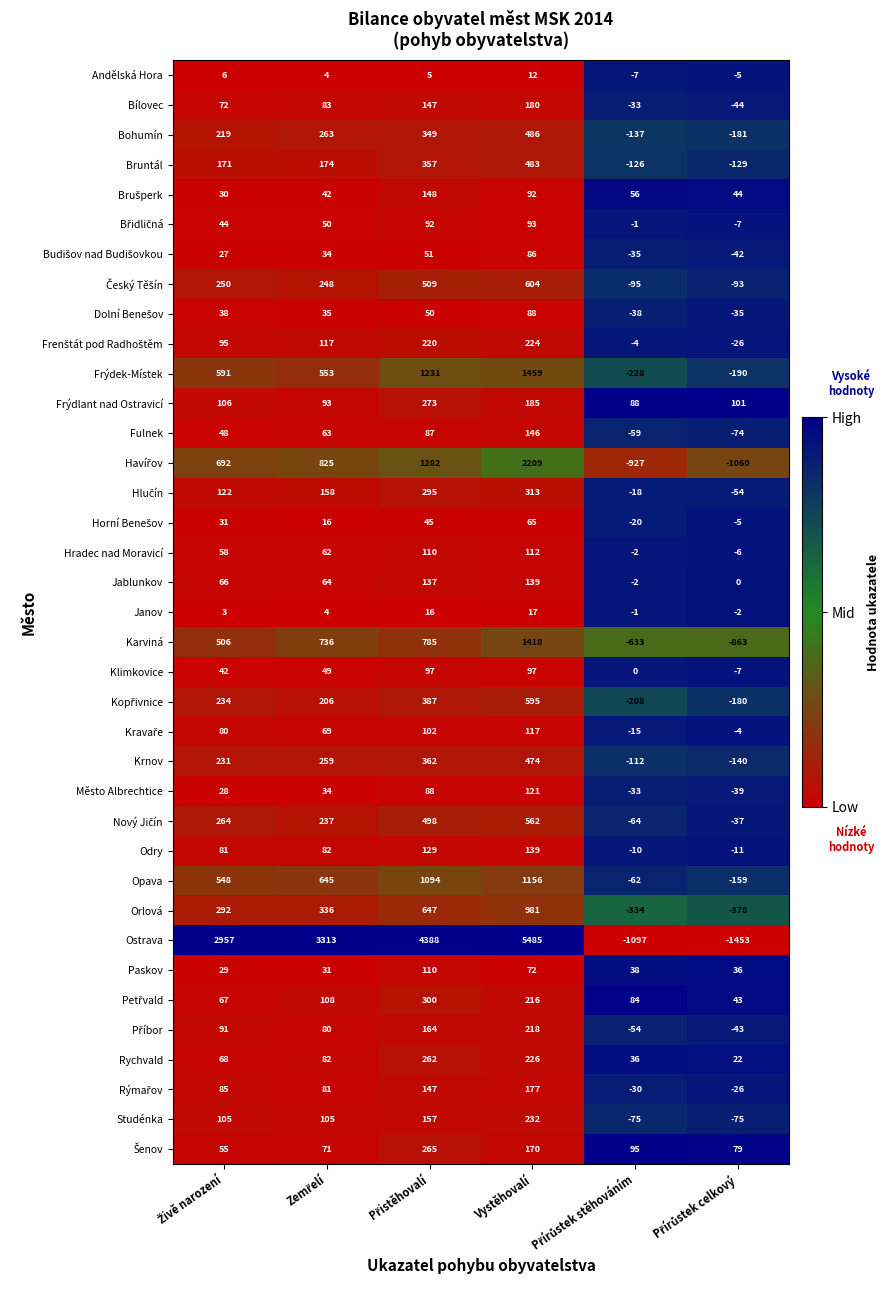

How many data points does each series have?

6